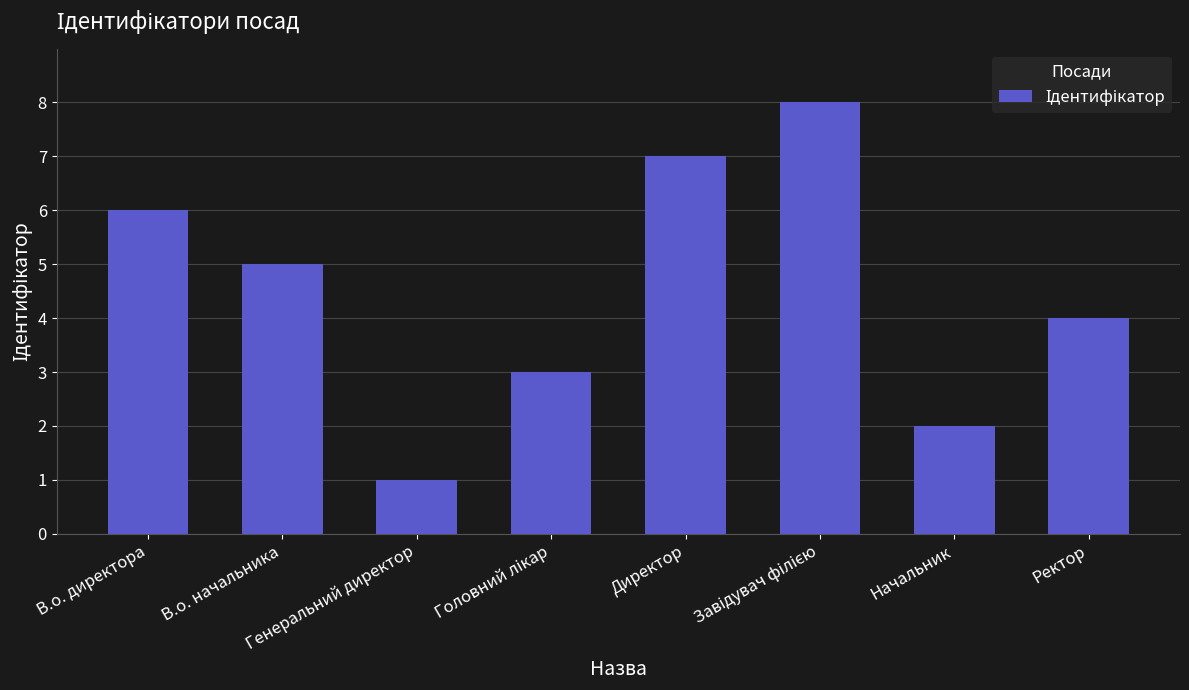

What is the sum of all values?

36